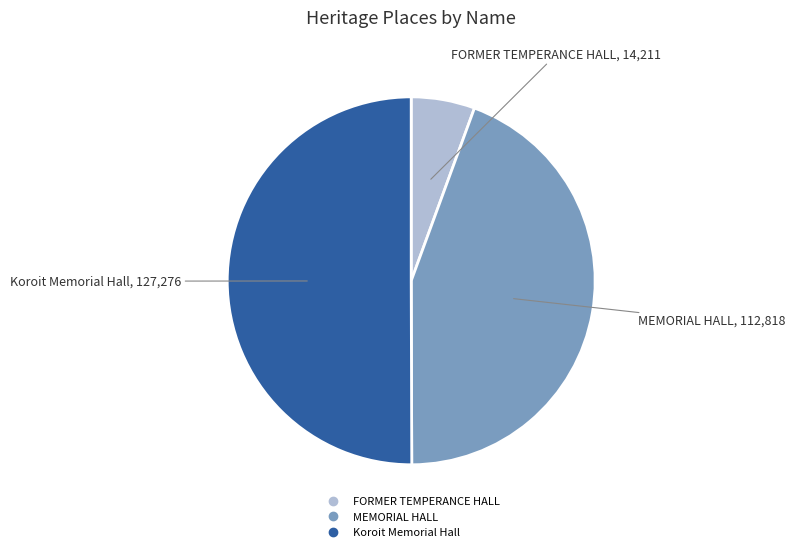

Which slice is the smallest?

FORMER TEMPERANCE HALL